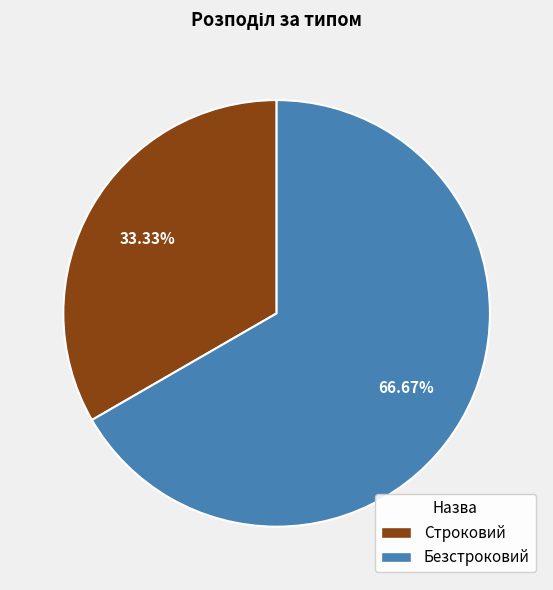

Is Строковий the majority of the pie?

No